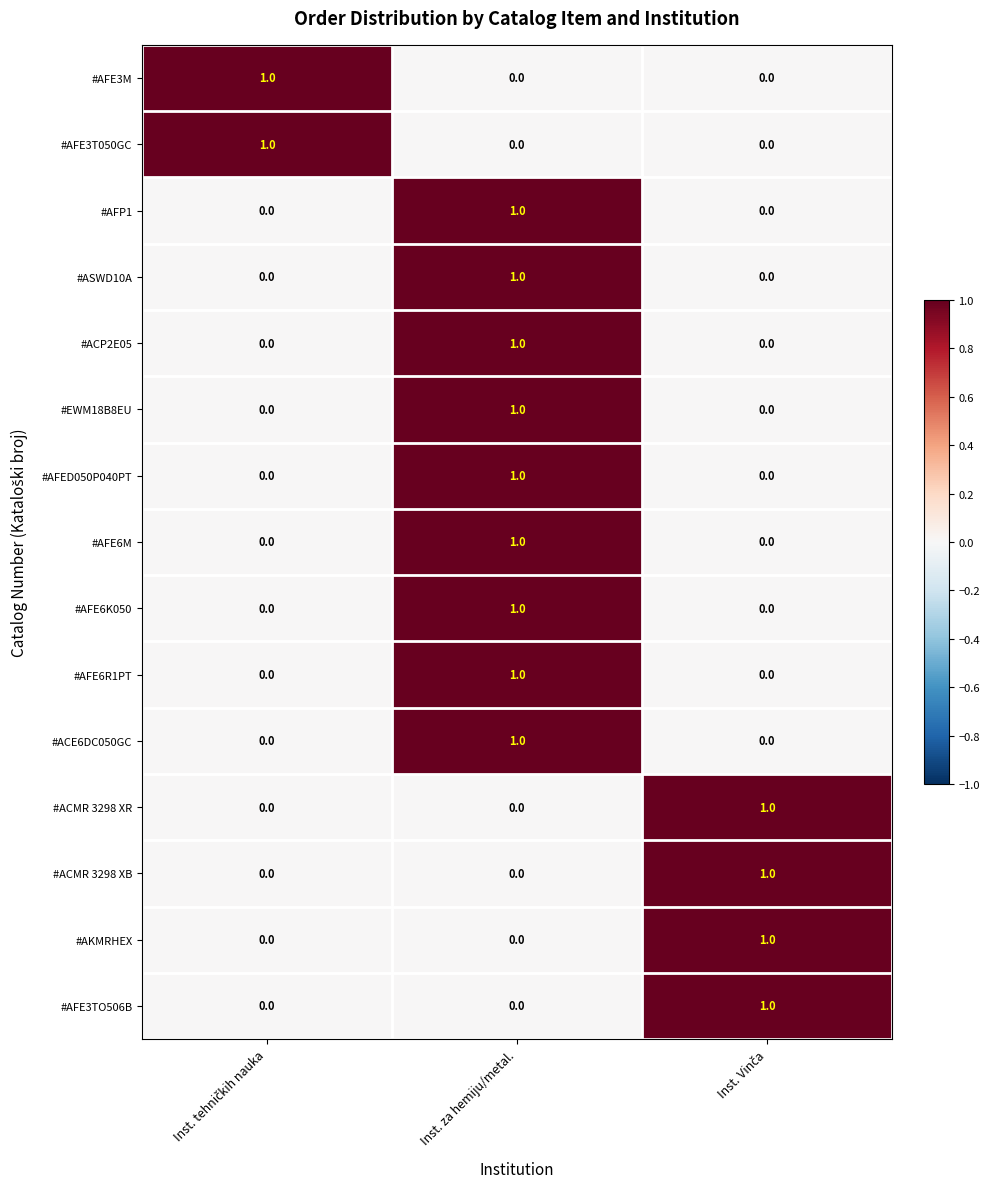

At which category is the sum across all series the highest?

Inst. za hemiju/metal.